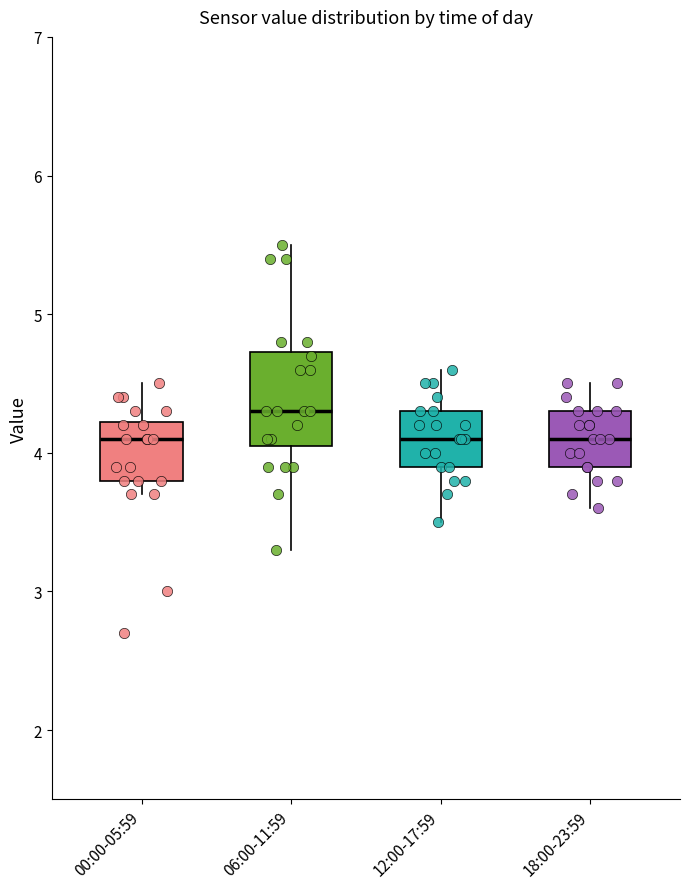

Where is the lower edge of the box for 12:00-17:59 on the y-axis? The values are not printed on the chart, so give them approximately, as read against the axis.

3.9